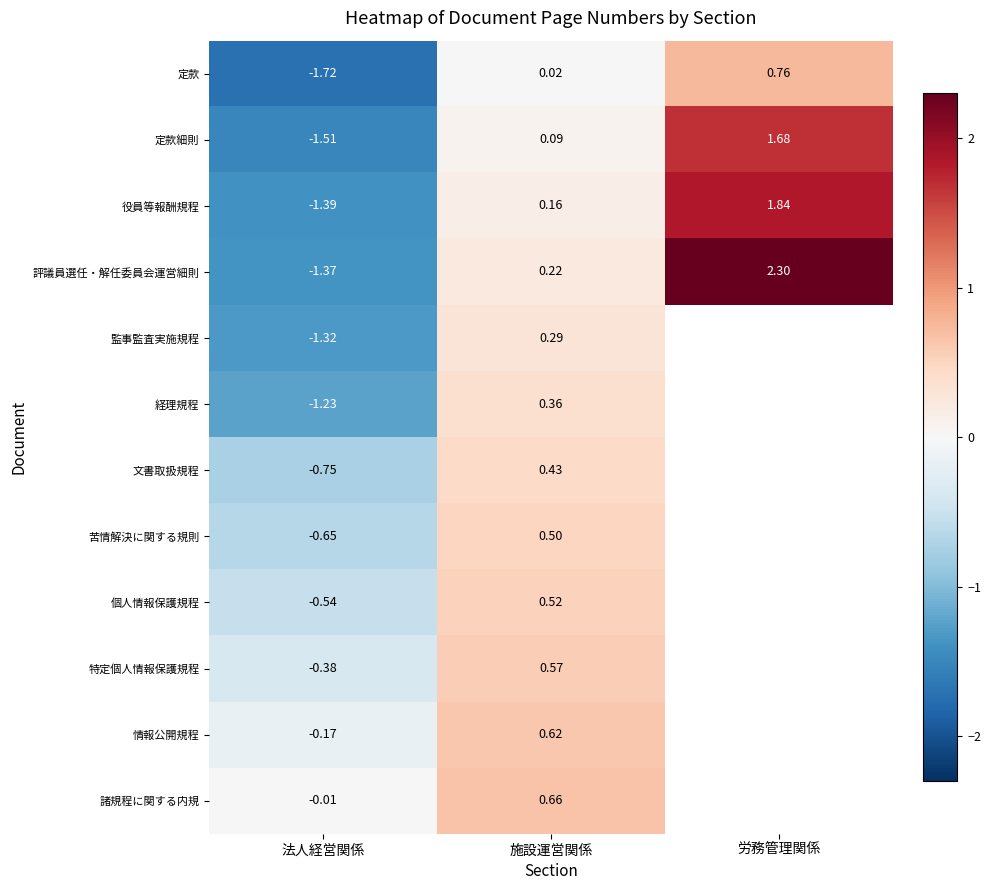

What is the total value across all series at 法人経営関係?

-11.0